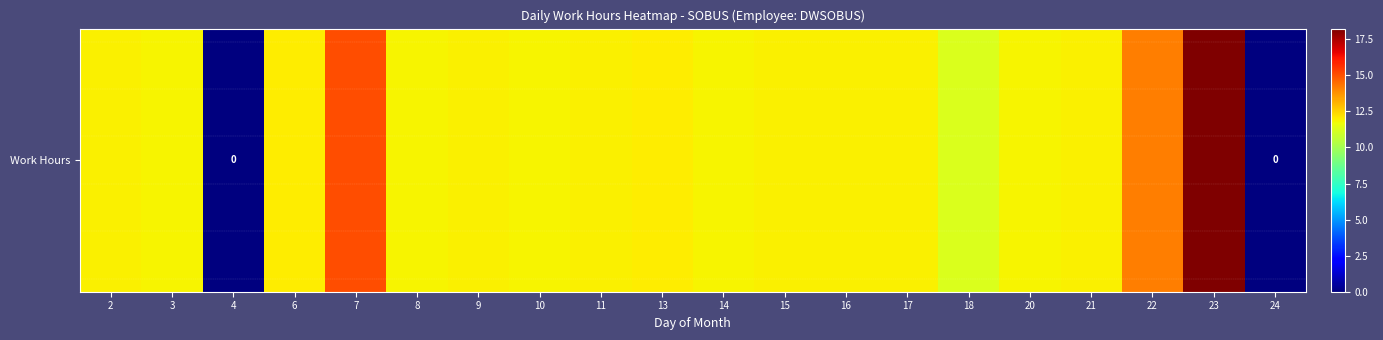

At which category does the chart reach its minimum across all series?

4